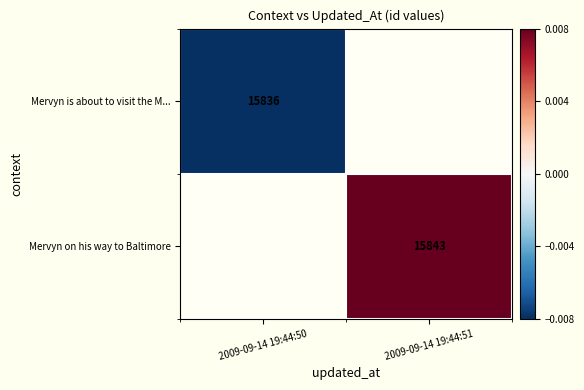

True or false: Mervyn is about to visit the M... has a value of 25735.0 at 2009-09-14 19:44:50.

False